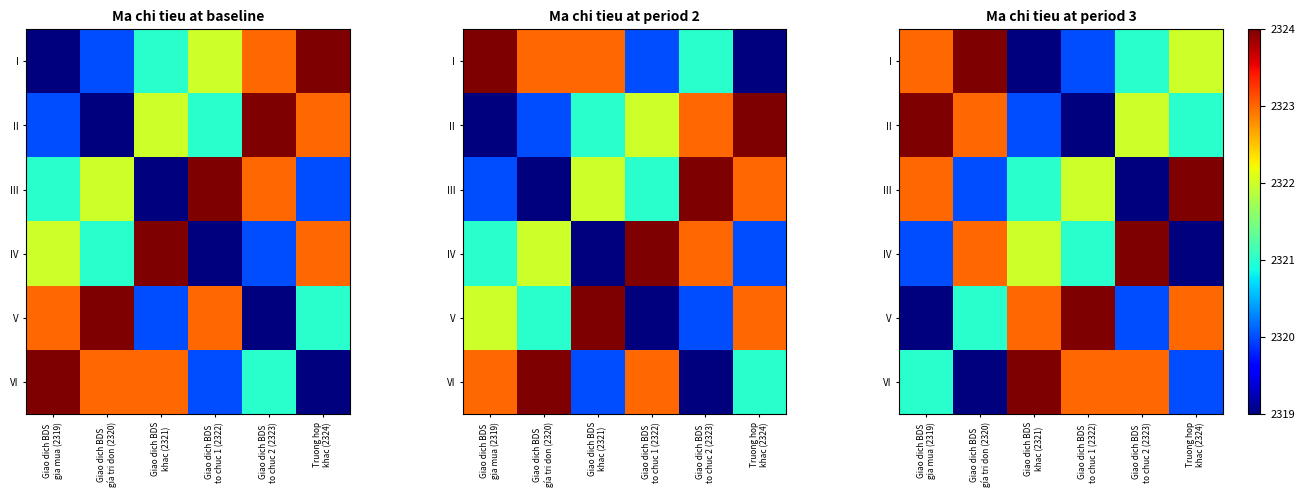

What is the difference between the maximum and minimum values in the VI series?

5